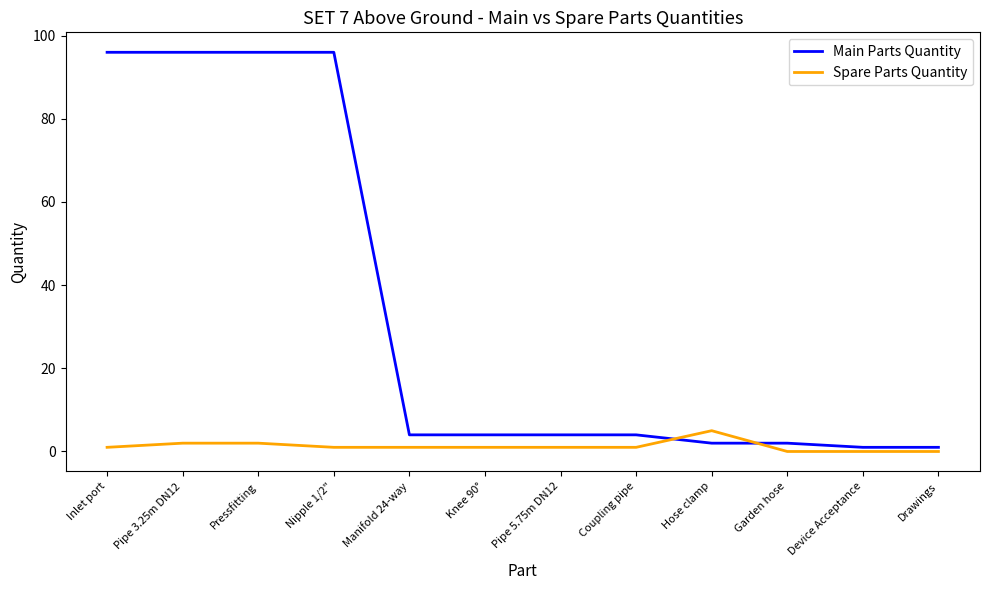

Is this an area chart (filled region under the line)?

No